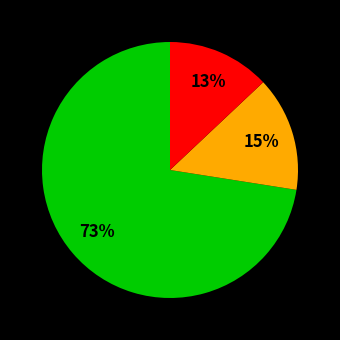

To the nearest percent, what is the average slice percentage?

33%